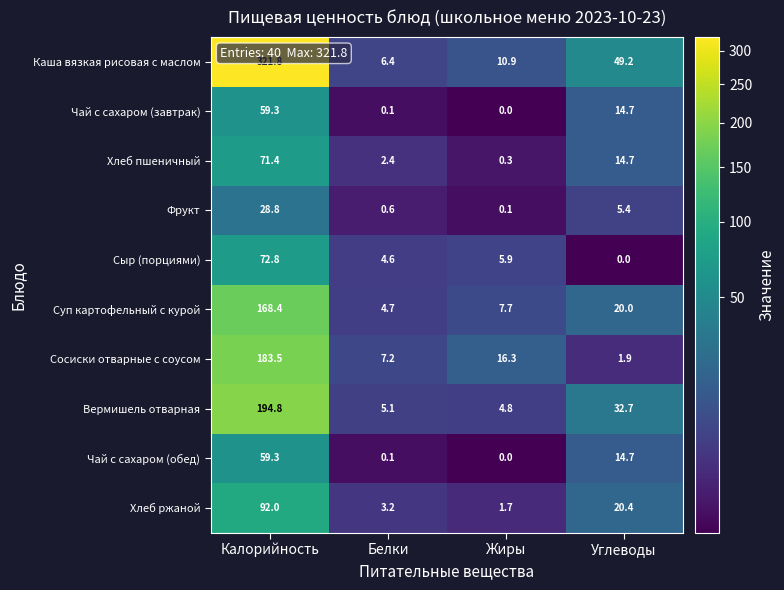

At how many categories does at least one series exceed 117?

1